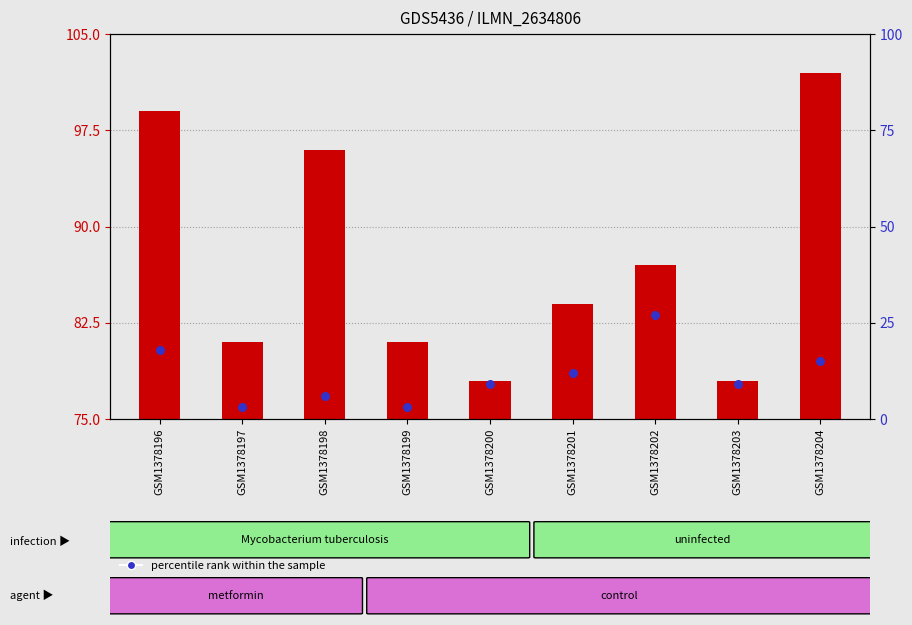

Which has a higher value, GSM1378197 or GSM1378196?

GSM1378196